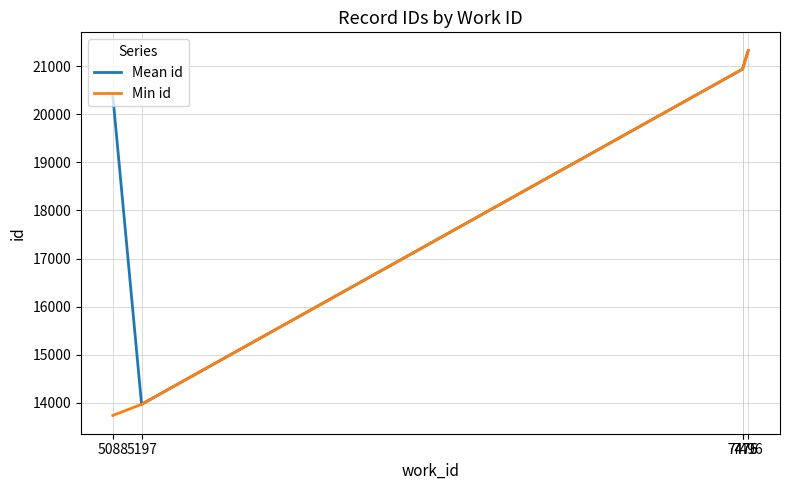

What are all the series names shown in the legend?

Mean id, Min id